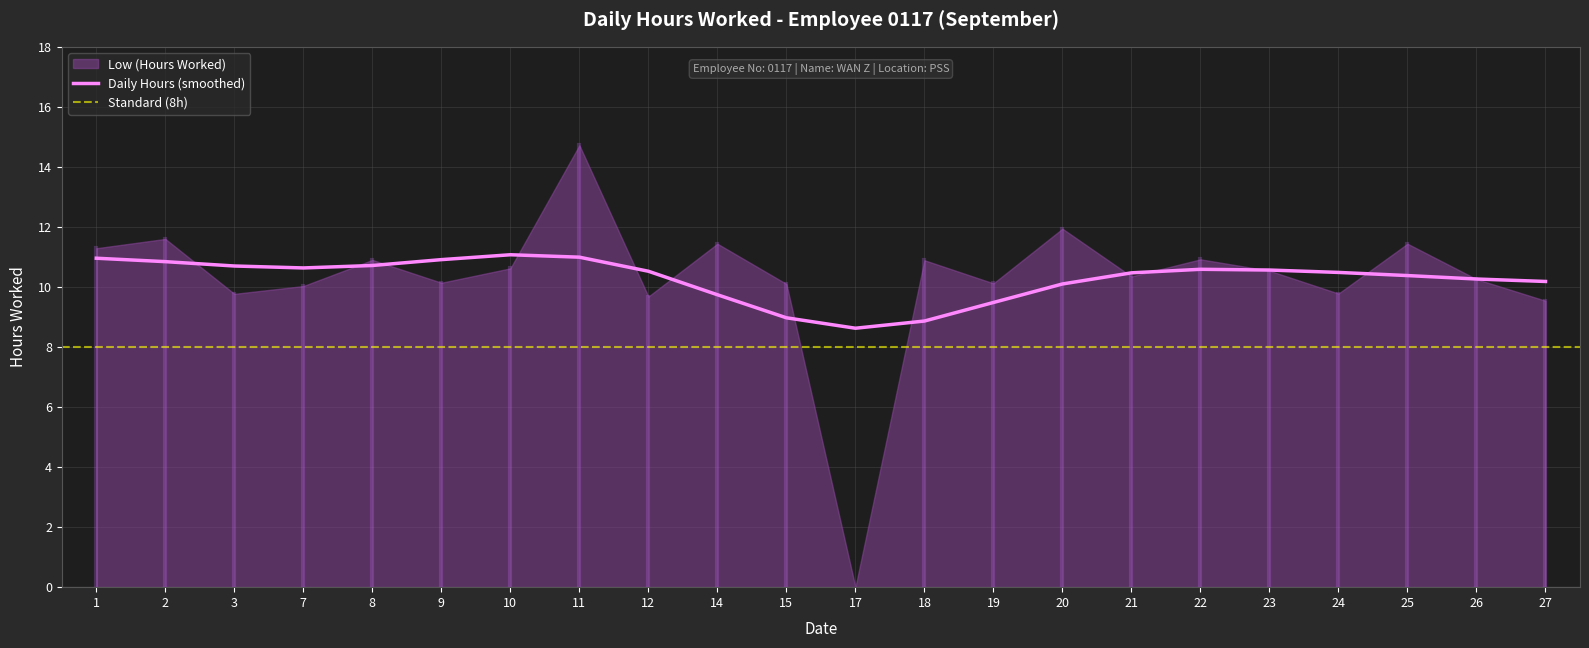

What is the sum of all values?

226.1